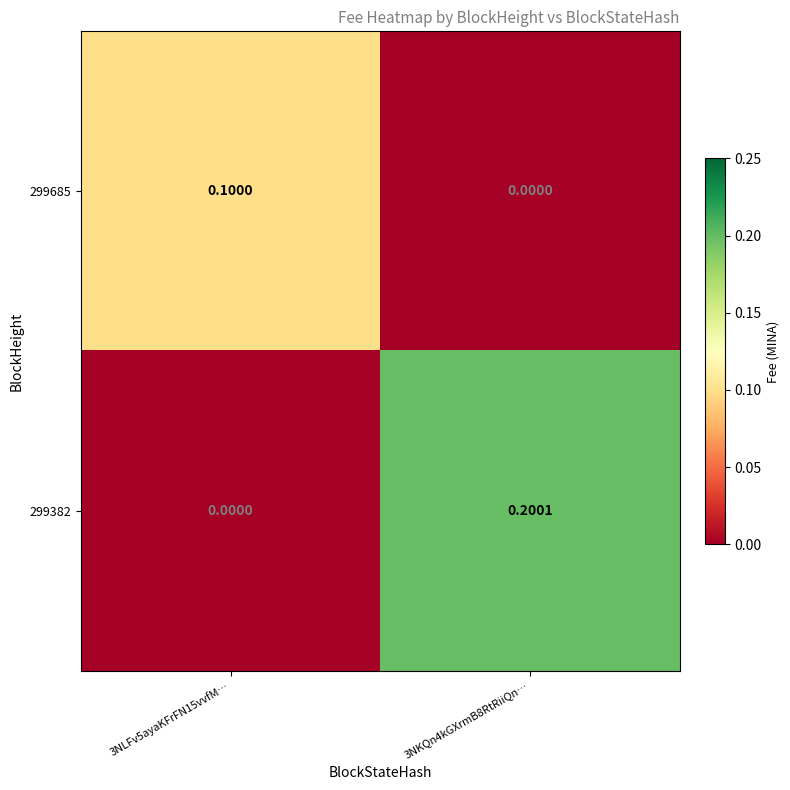

Which series has the largest total across all categories?

299382